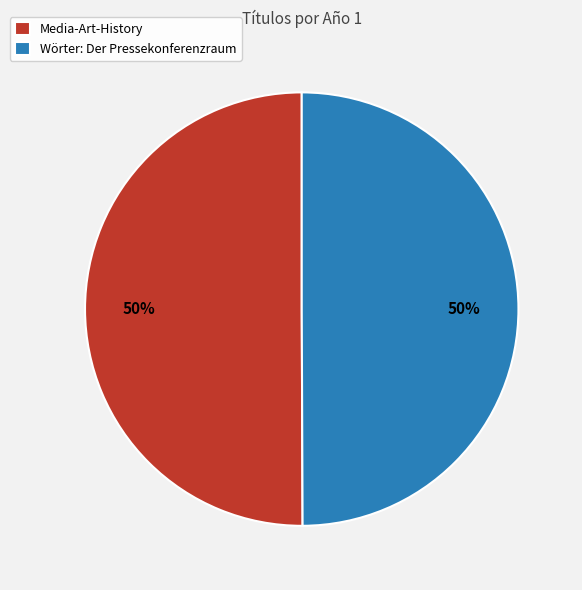

Is the sum of Media-Art-History and Wörter: Der Pressekonferenzraum greater than half?

Yes